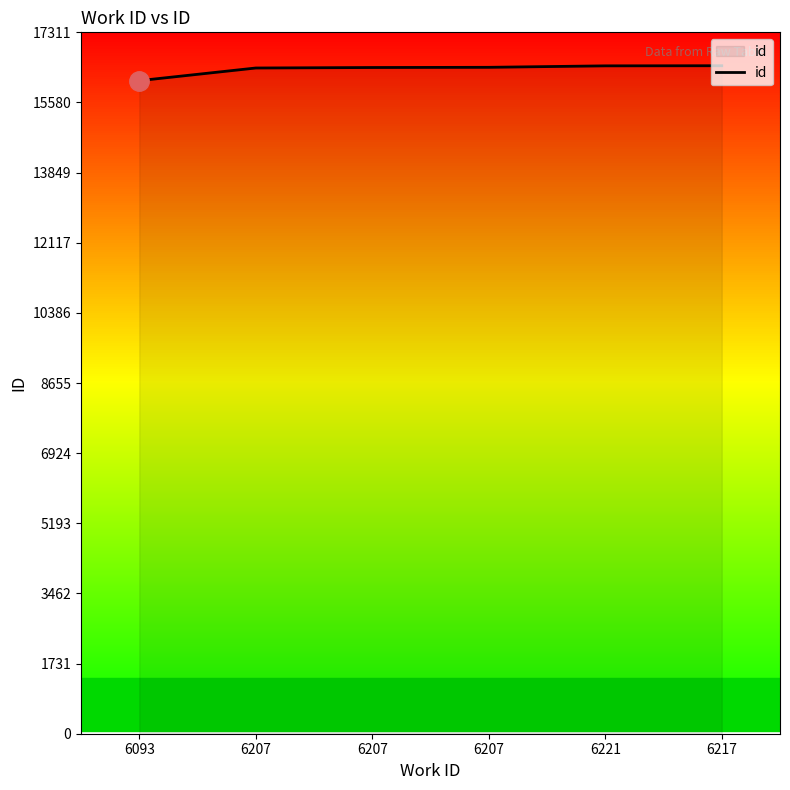

What is the greatest value displayed?

16487